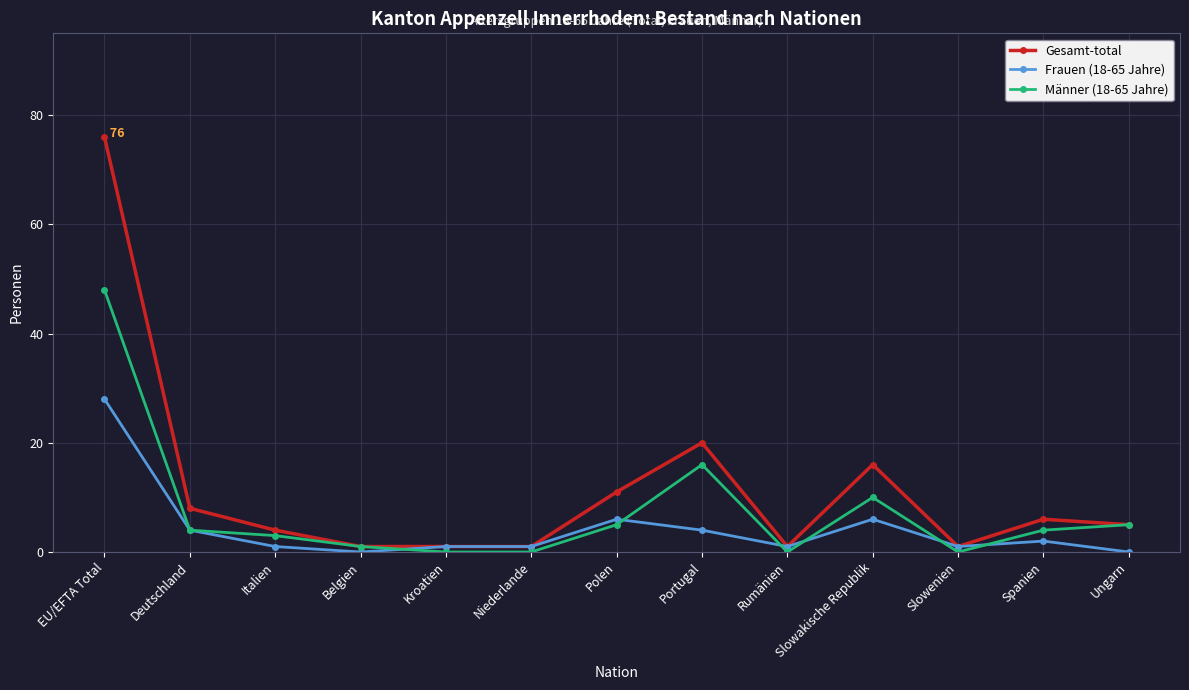

Is it true that Männer (18-65 Jahre) equals -30 at Rumänien?

False